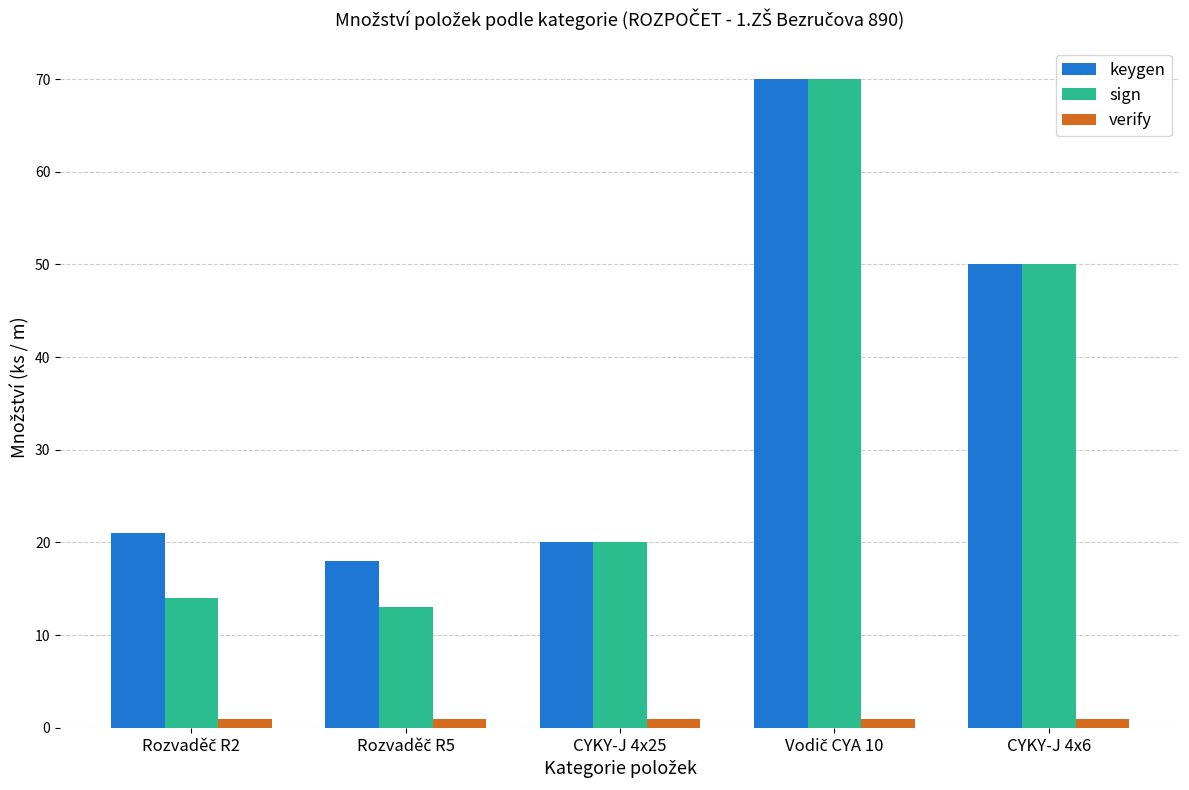

What is the average value of the keygen series?

36